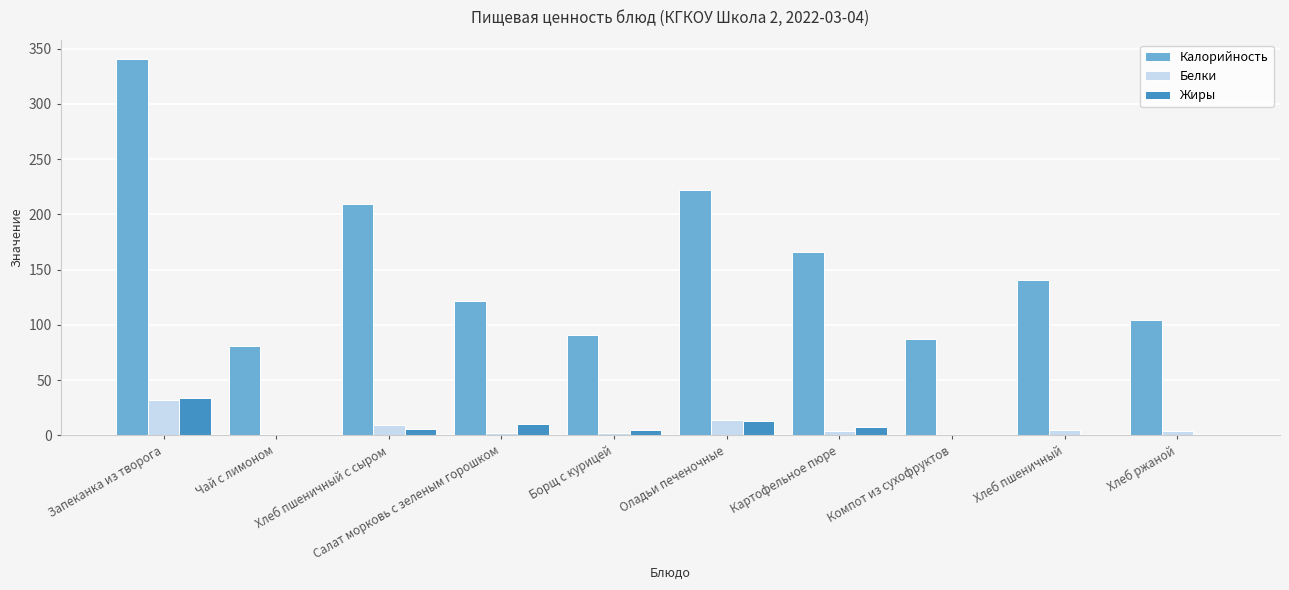

Is the value of Калорийность at Картофельное пюре greater than the value of Белки at Оладьи печеночные?

Yes